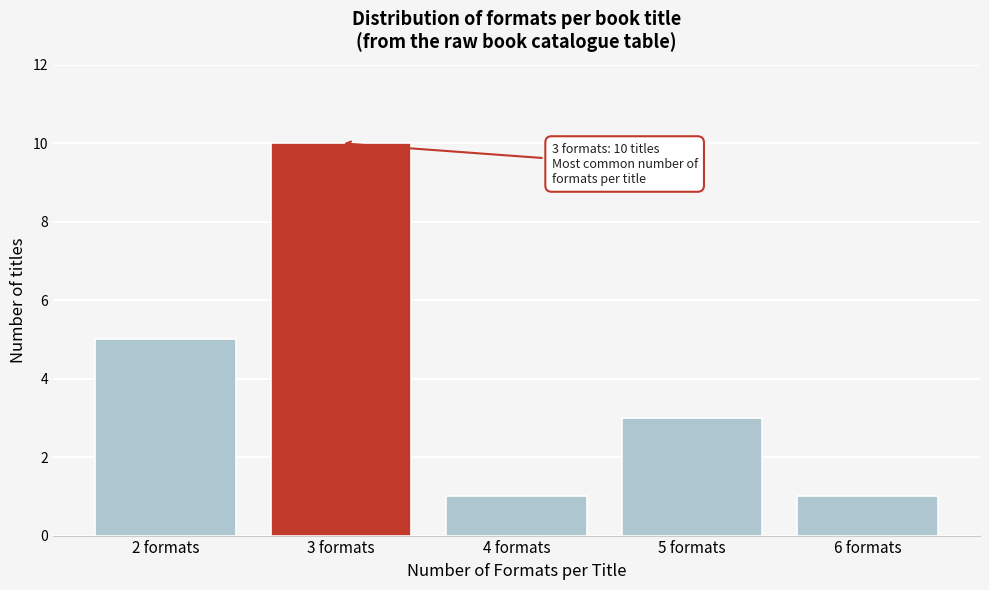

Reading left to right, what are all the values shown in this chart?

5	10	1	3	1